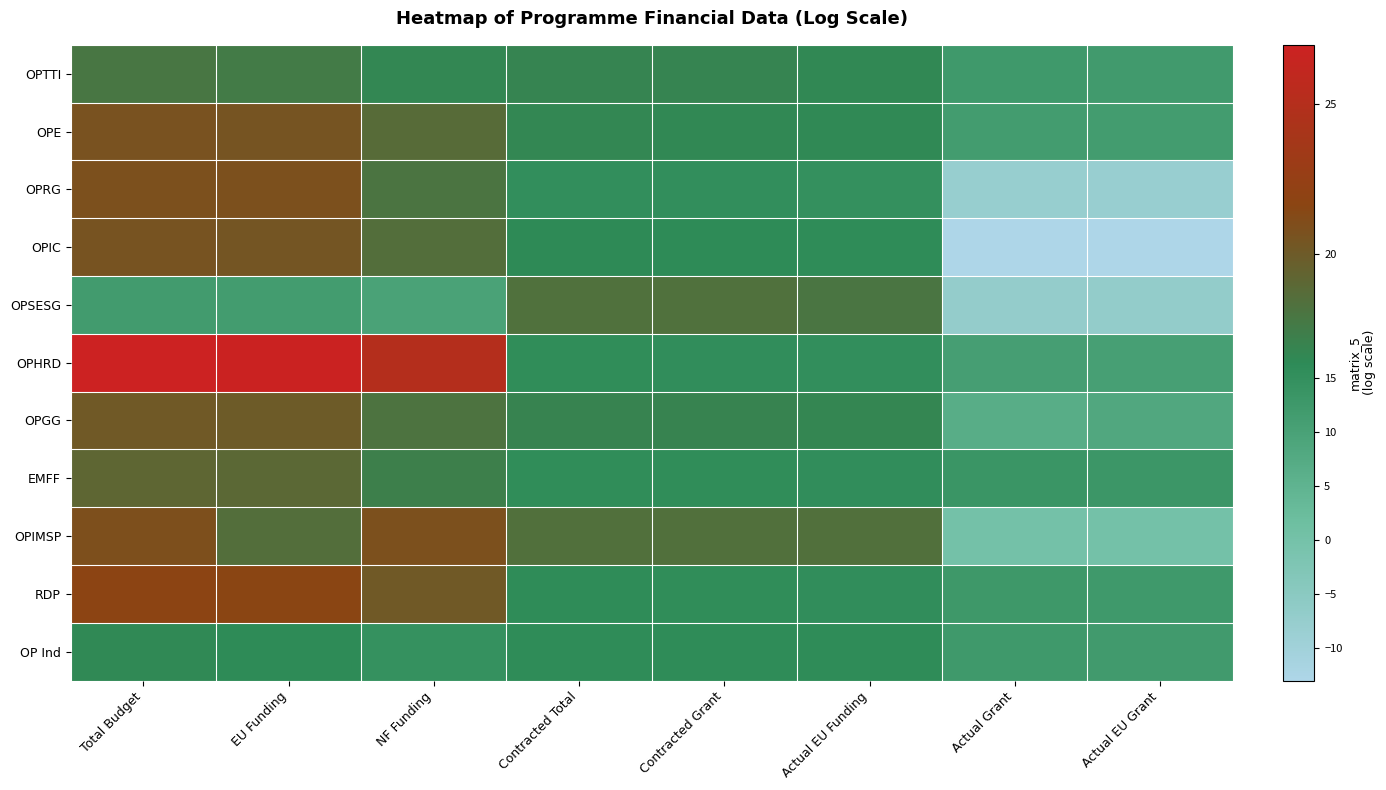

Reading left to right, what are all the values shown in this chart?

OPTTI: Total Budget=17.9	EU Funding=17.6	NF Funding=16.7	Contracted Total=16.9	Contracted Grant=16.8	Actual EU Funding=16.6	Actual Grant=12.5	Actual EU Grant=12.0
OPE: Total Budget=20.6	EU Funding=20.5	NF Funding=18.7	Contracted Total=16.7	Contracted Grant=16.7	Actual EU Funding=16.5	Actual Grant=11.6	Actual EU Grant=11.4
OPRG: Total Budget=20.8	EU Funding=20.8	NF Funding=18.1	Contracted Total=15.4	Contracted Grant=15.4	Actual EU Funding=15.0	Actual Grant=-7.8	Actual EU Grant=-8.1
OPIC: Total Budget=20.5	EU Funding=20.4	NF Funding=18.5	Contracted Total=16.4	Contracted Grant=16.3	Actual EU Funding=16.1	Actual Grant=-13.0	Actual EU Grant=-12.8
OPSESG: Total Budget=11.7	EU Funding=11.6	NF Funding=9.8	Contracted Total=18.3	Contracted Grant=18.3	Actual EU Funding=18.0	Actual Grant=-7.2	Actual EU Grant=-6.8
OPHRD: Total Budget=27.0	EU Funding=26.8	NF Funding=25.1	Contracted Total=15.7	Contracted Grant=15.6	Actual EU Funding=15.5	Actual Grant=10.7	Actual EU Grant=10.6
OPGG: Total Budget=20.1	EU Funding=20.0	NF Funding=18.2	Contracted Total=16.9	Contracted Grant=16.9	Actual EU Funding=16.8	Actual Grant=6.6	Actual EU Grant=8.4
EMFF: Total Budget=19.2	EU Funding=19.0	NF Funding=17.3	Contracted Total=15.7	Contracted Grant=15.7	Actual EU Funding=15.5	Actual Grant=13.4	Actual EU Grant=13.2
OPIMSP: Total Budget=20.9	EU Funding=18.5	NF Funding=20.8	Contracted Total=18.4	Contracted Grant=18.4	Actual EU Funding=18.4	Actual Grant=0.0	Actual EU Grant=0.0
RDP: Total Budget=21.8	EU Funding=21.6	NF Funding=20.2	Contracted Total=16.0	Contracted Grant=15.8	Actual EU Funding=15.5	Actual Grant=12.6	Actual EU Grant=12.4
OP Ind: Total Budget=16.6	EU Funding=16.4	NF Funding=14.8	Contracted Total=16.2	Contracted Grant=16.2	Actual EU Funding=16.1	Actual Grant=12.4	Actual EU Grant=11.8